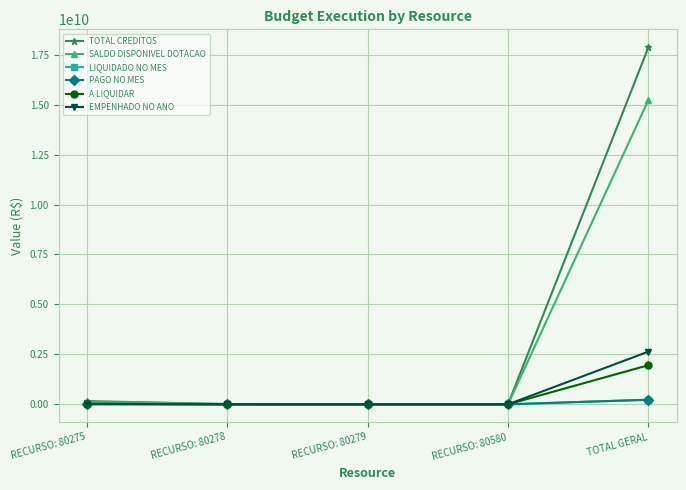

At RECURSO: 80275, list the series in order from smallest to largest.

LIQUIDADO NO MES, PAGO NO MES, A LIQUIDAR, EMPENHADO NO ANO, SALDO DISPONIVEL DOTACAO, TOTAL CREDITOS